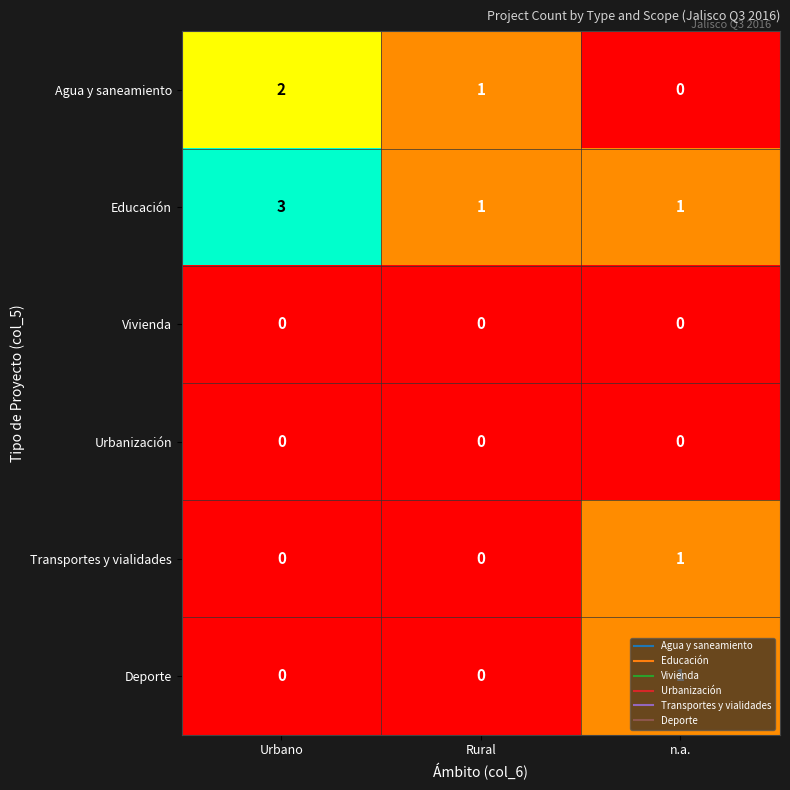

Where does the Agua y saneamiento series first go above 1?

Urbano